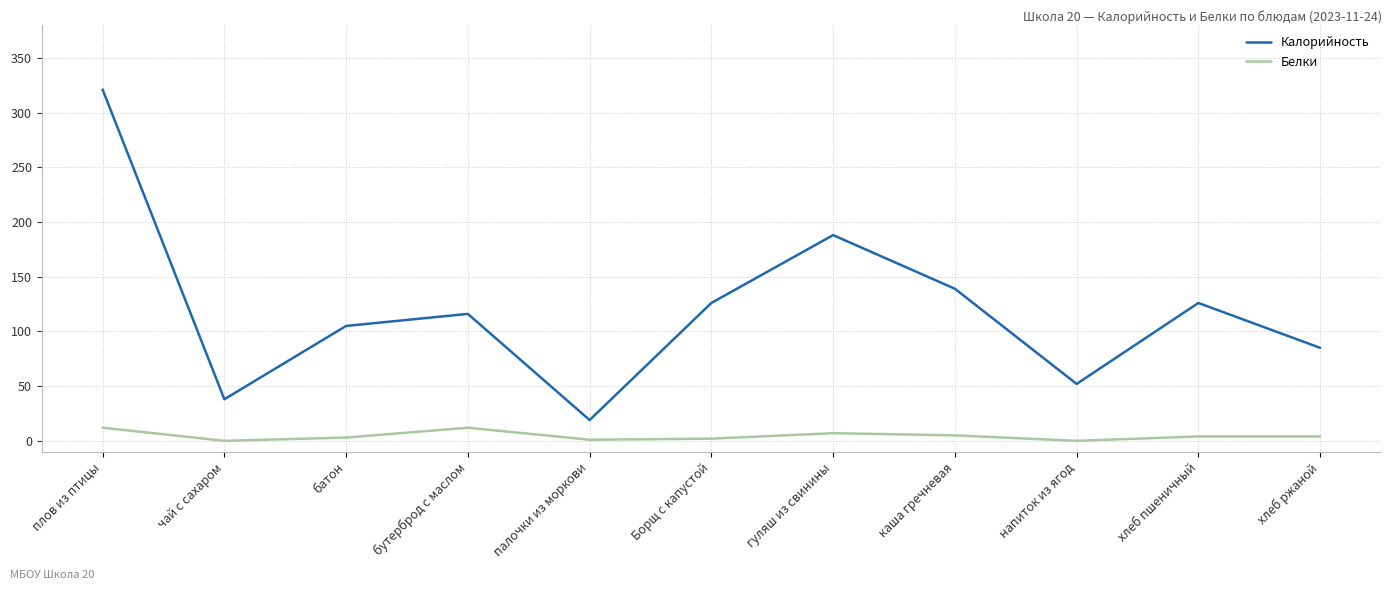

True or false: Калорийность and Белки intersect in this chart.

False